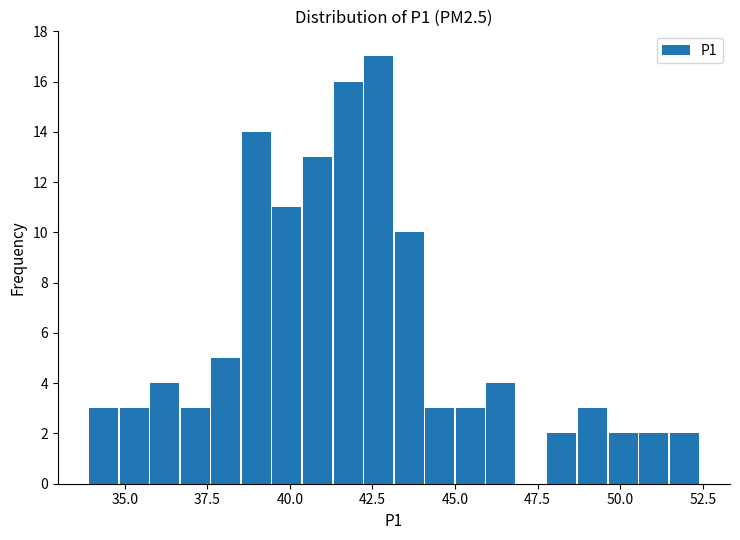

Read against the x-axis, roughly where is the centre of the tallest bar?

42.5